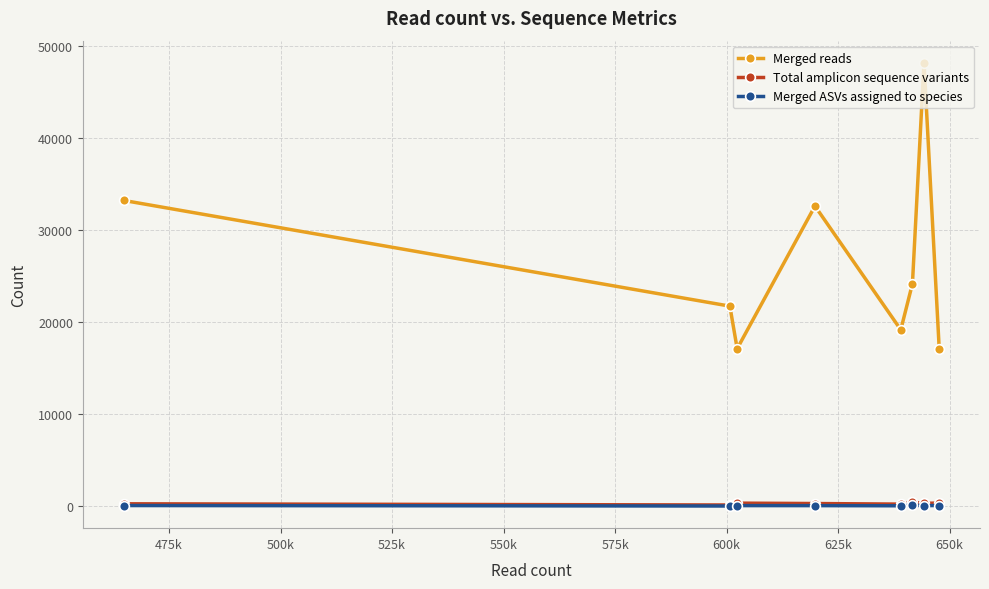

Does the chart display data point markers on the line(s)?

Yes